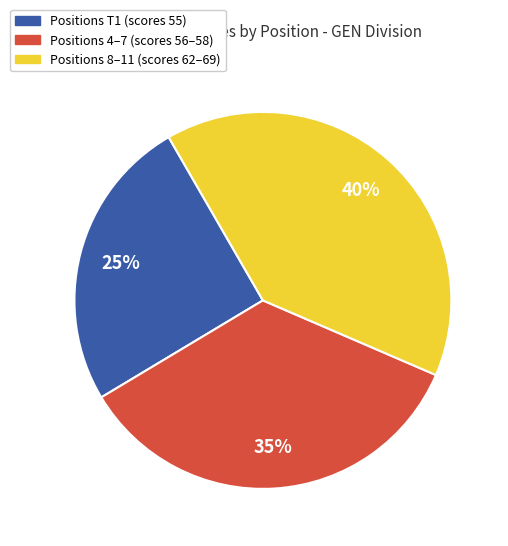

Count the number of slices in the pie.

3